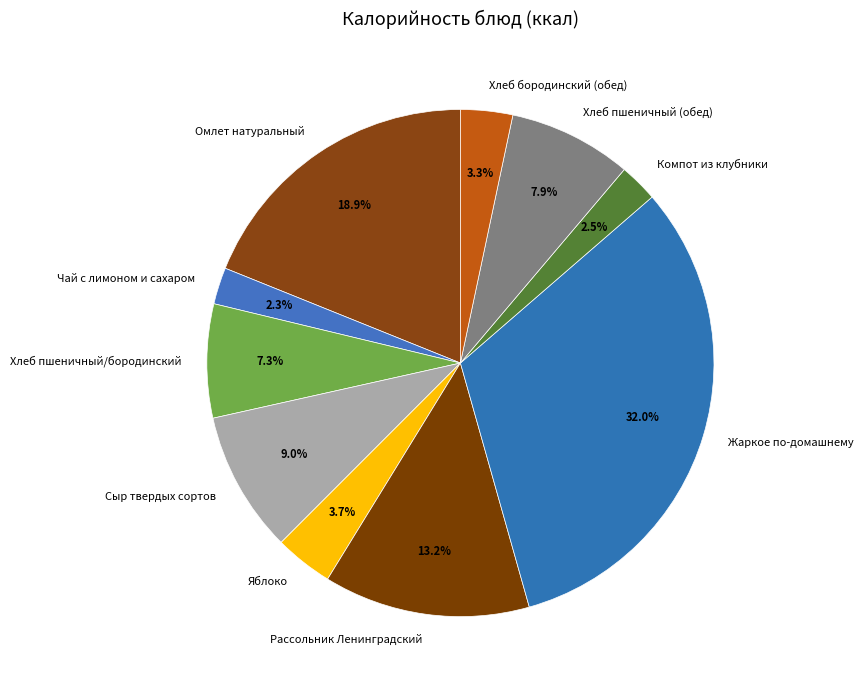

Approximately how many times larger is the value at Жаркое по-домашнему compared to Хлеб пшеничный (обед)?

4.1